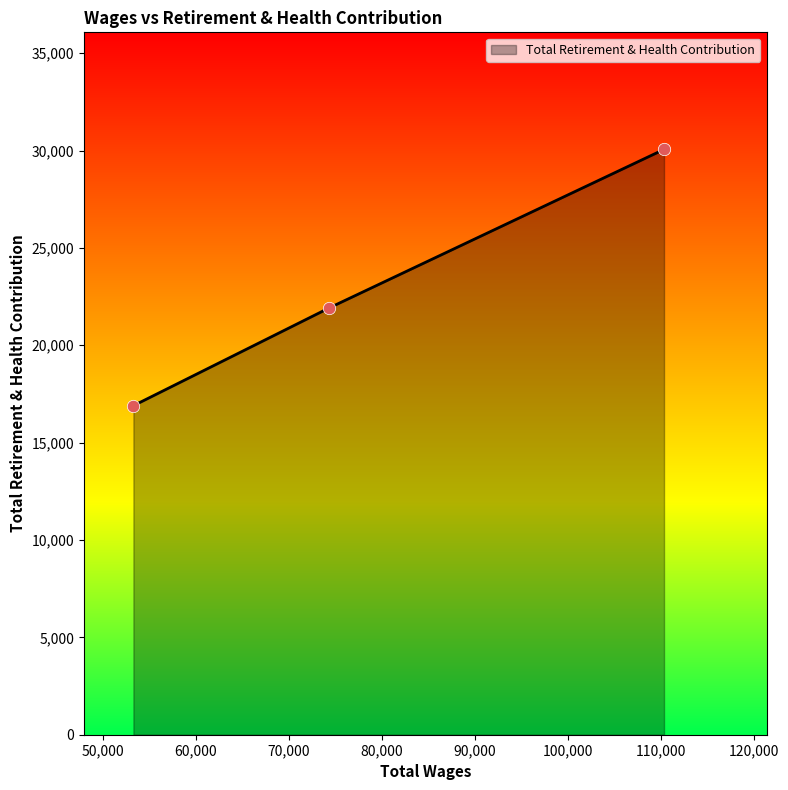

What is the minimum value shown in the chart?

16898